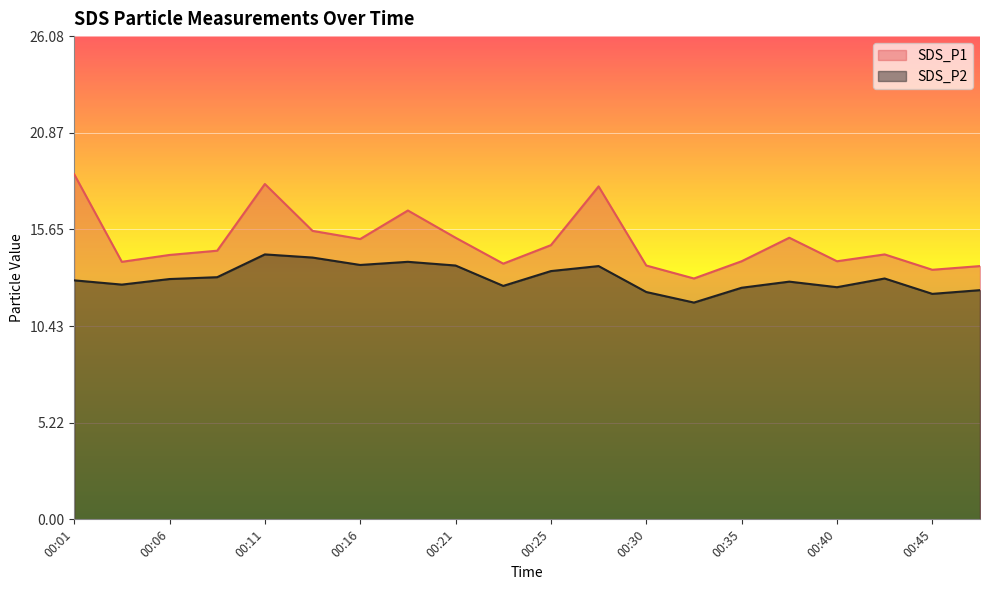

Which series changed the most between 00:43 and 00:45?

SDS_P1